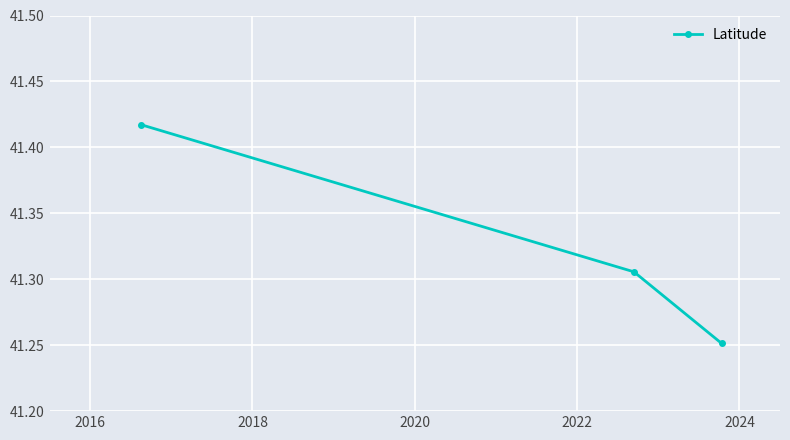

How many lines are shown in the chart?

1